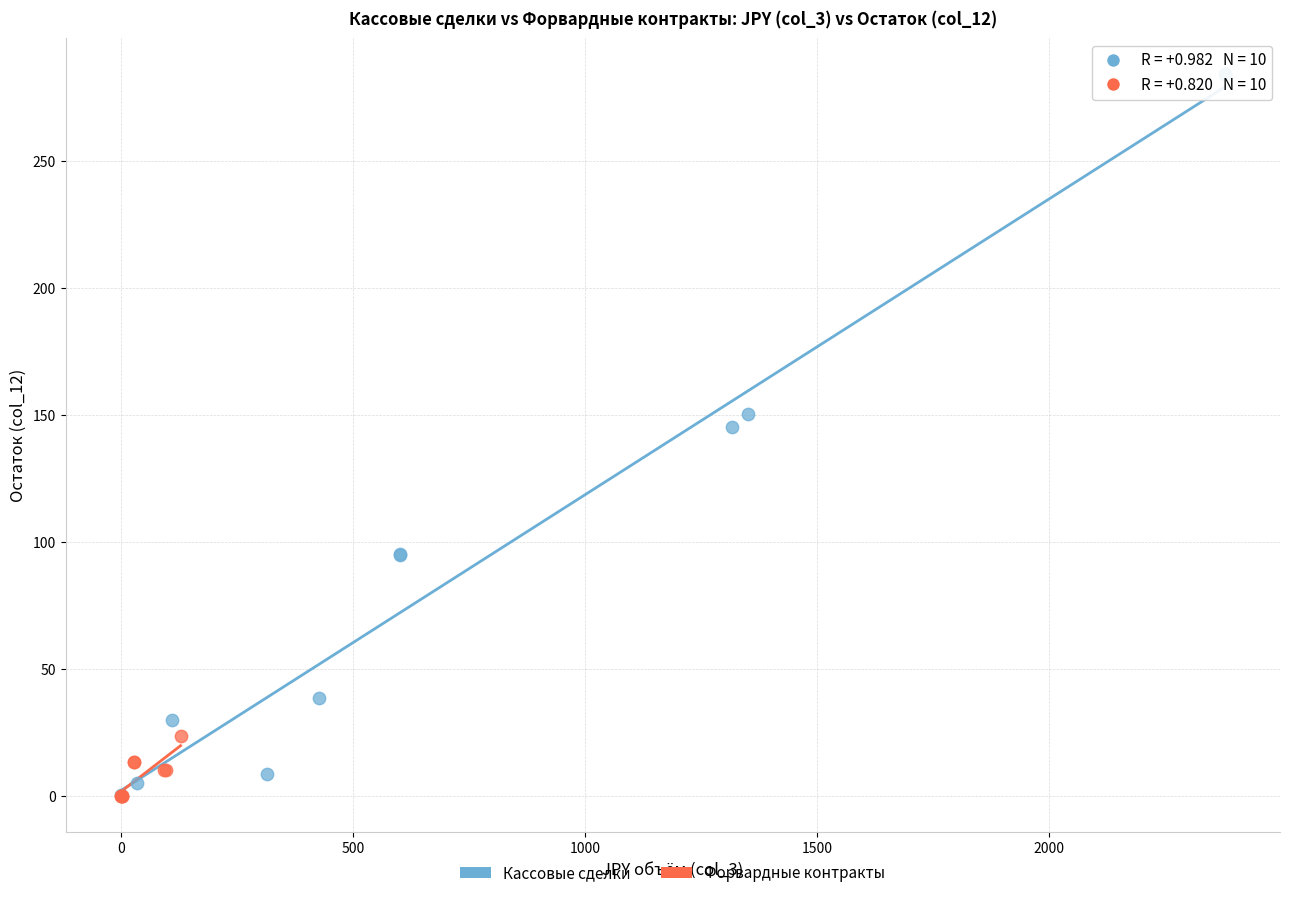

Which series reaches the maximum Y coordinate?

Кассовые сделки